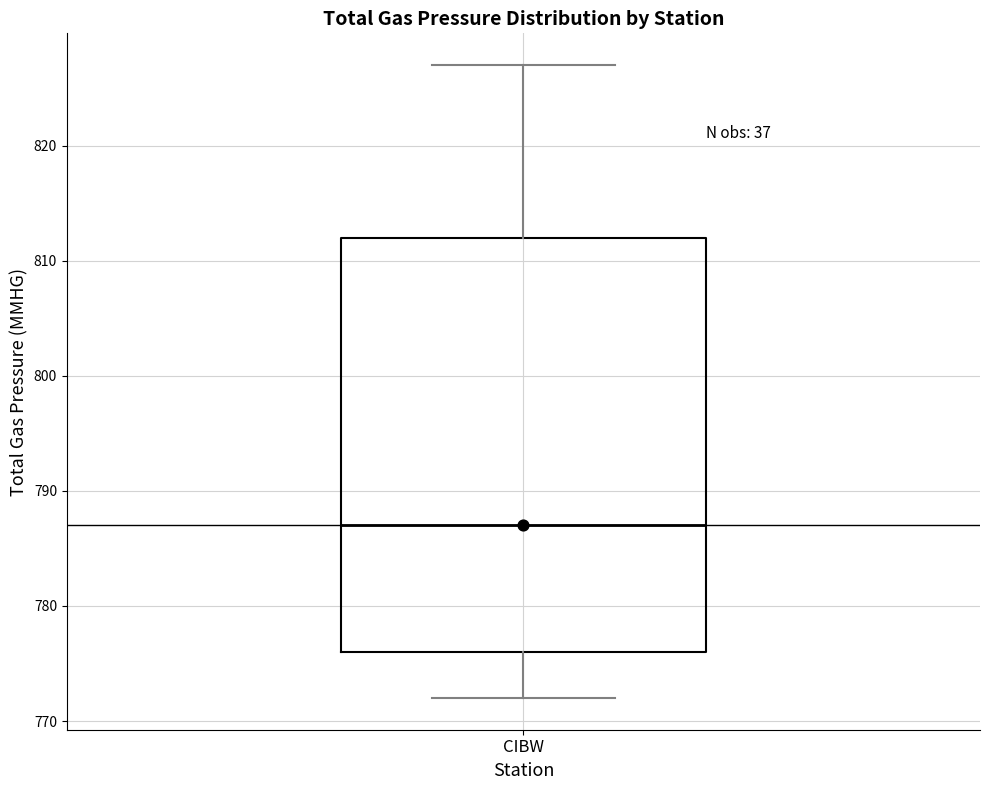

Read this box plot against the y-axis: the position of the median line, the range covered by the box, and the ends of both whiskers. The values are not printed on the chart, so give them approximately, as read against the axis.

median 787, box 776 to 812, whiskers 772 to 827